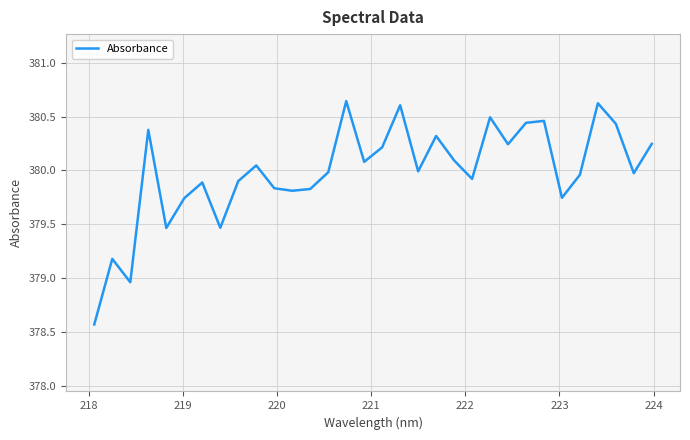

What is the smallest value displayed?

378.6